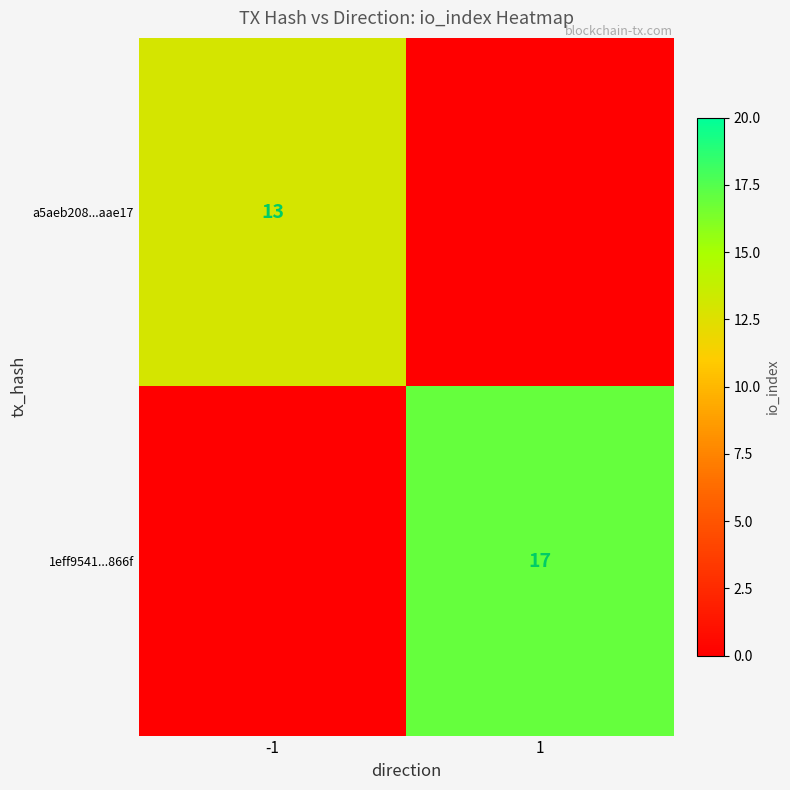

The 1eff9541...866f series shows 17 at 1. True or false?

True